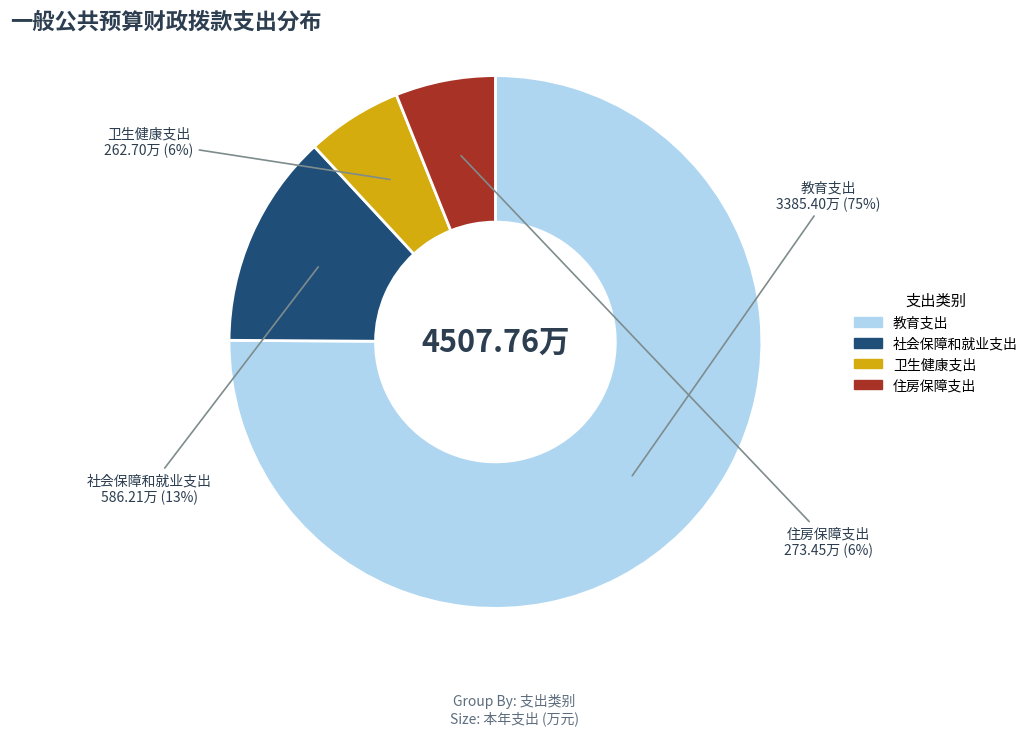

How many slices are in this pie chart?

4